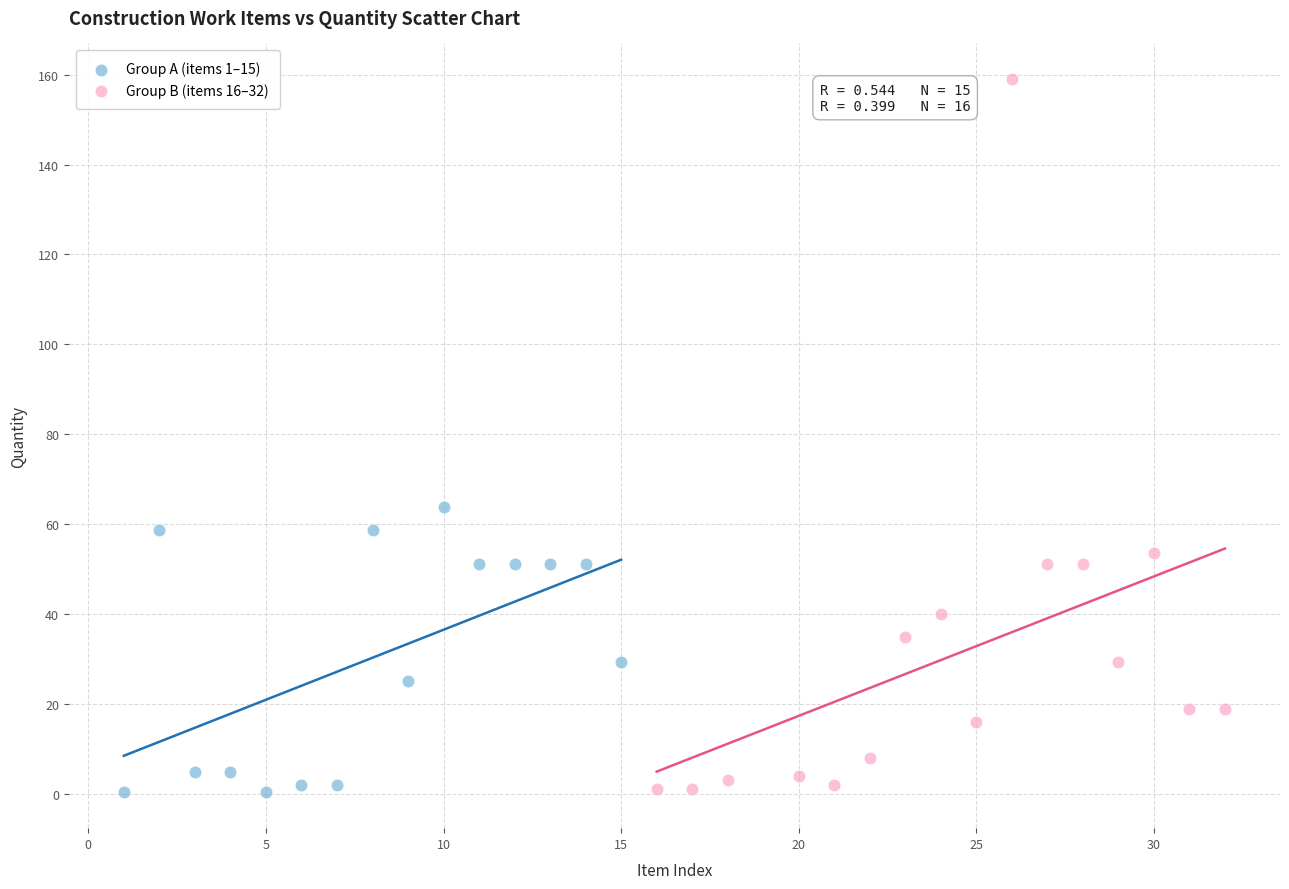

Which series has the largest Y range (max minus min)?

Group B (items 16–32)